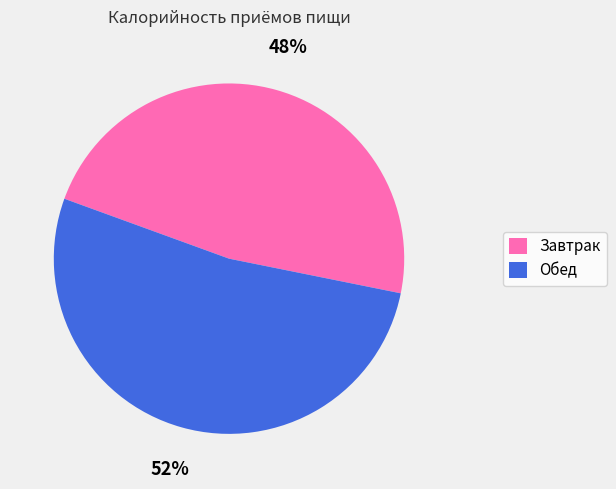

The Обед slice represents 52% of the pie. True or false?

True